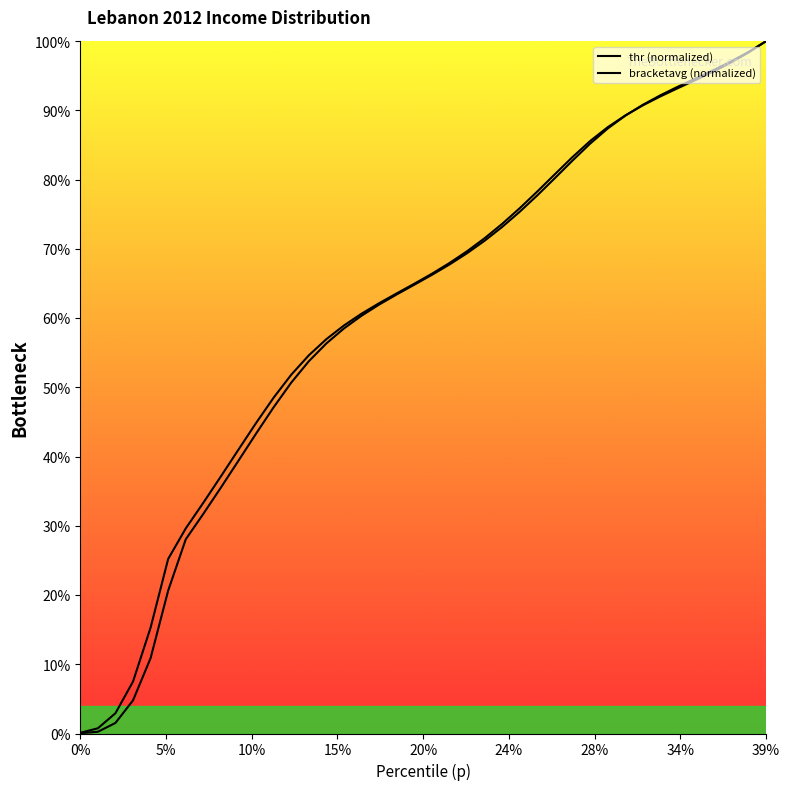

List the series in order of their peak value, lowest first.

thr (normalized), bracketavg (normalized)